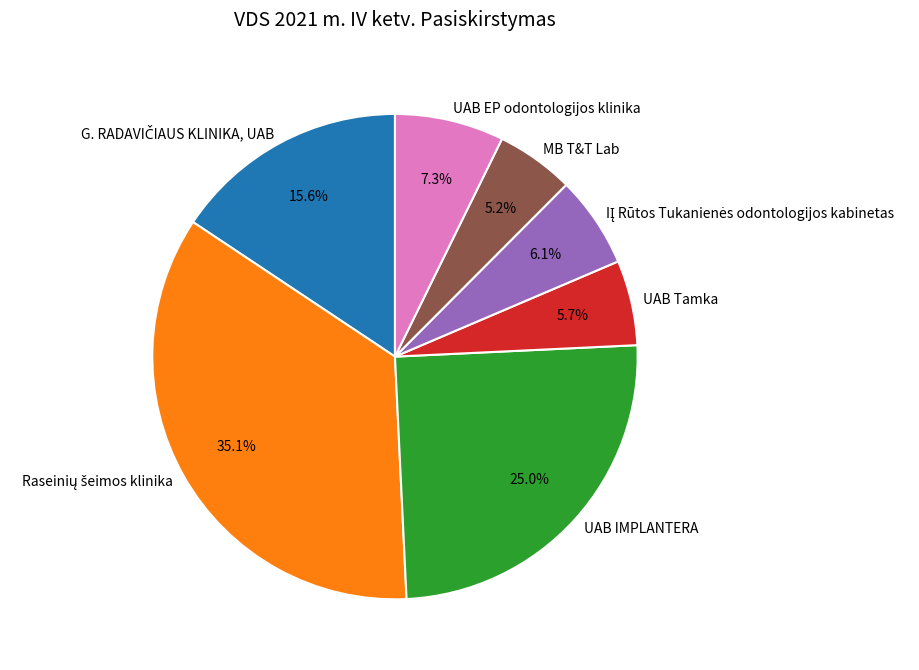

Approximately how many times larger is the value at MB T&T Lab compared to UAB EP odontologijos klinika?

0.7